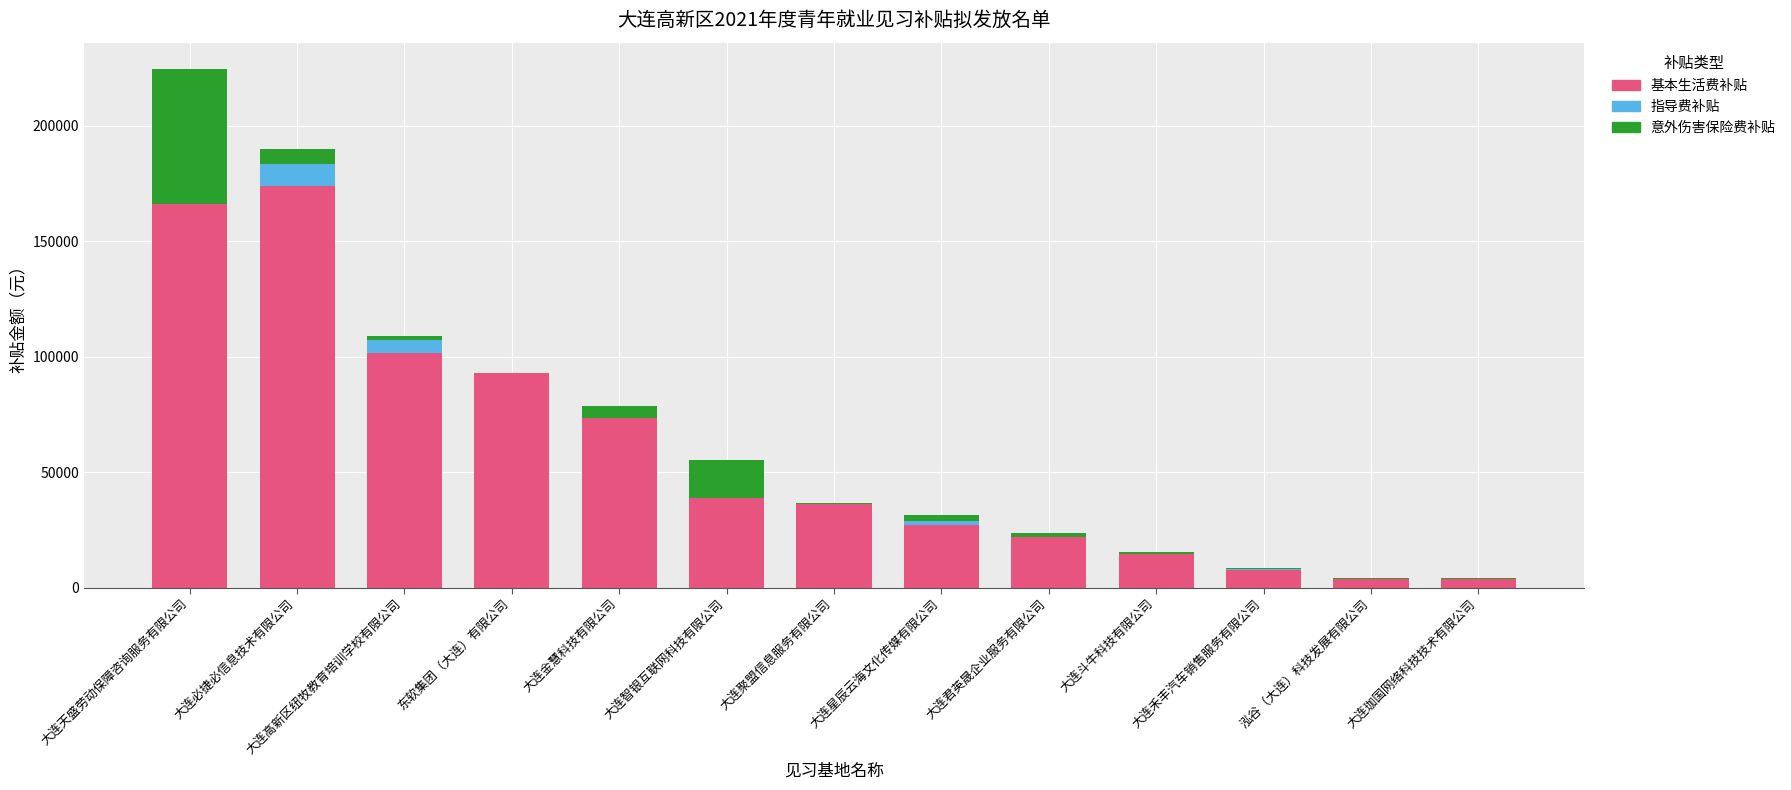

Where is 基本生活费补贴 nearest to the value 88690?

东软集团（大连）有限公司